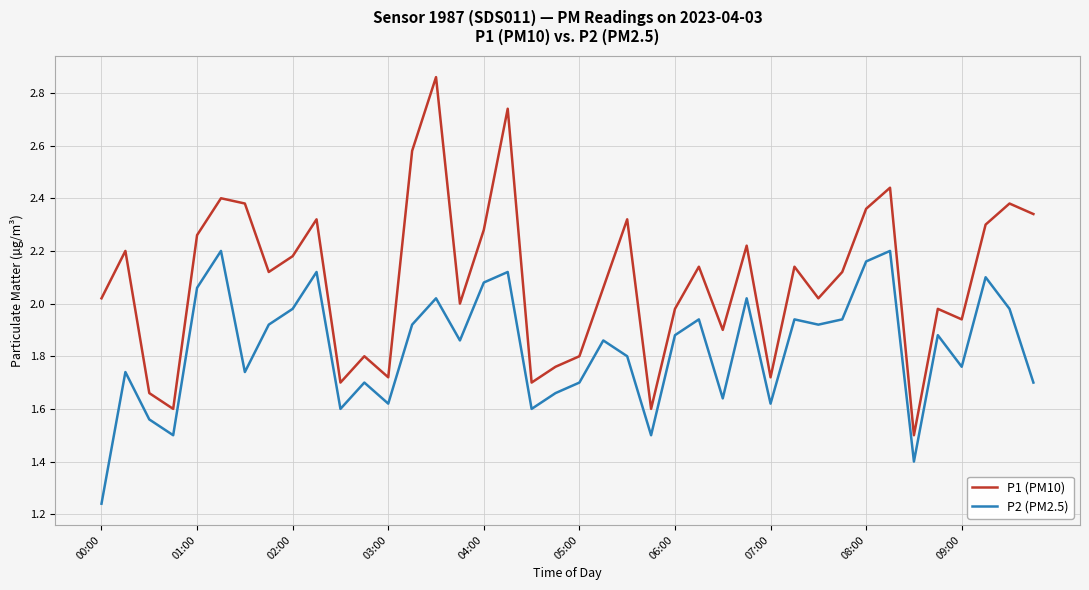

How many series are shown in this chart?

2